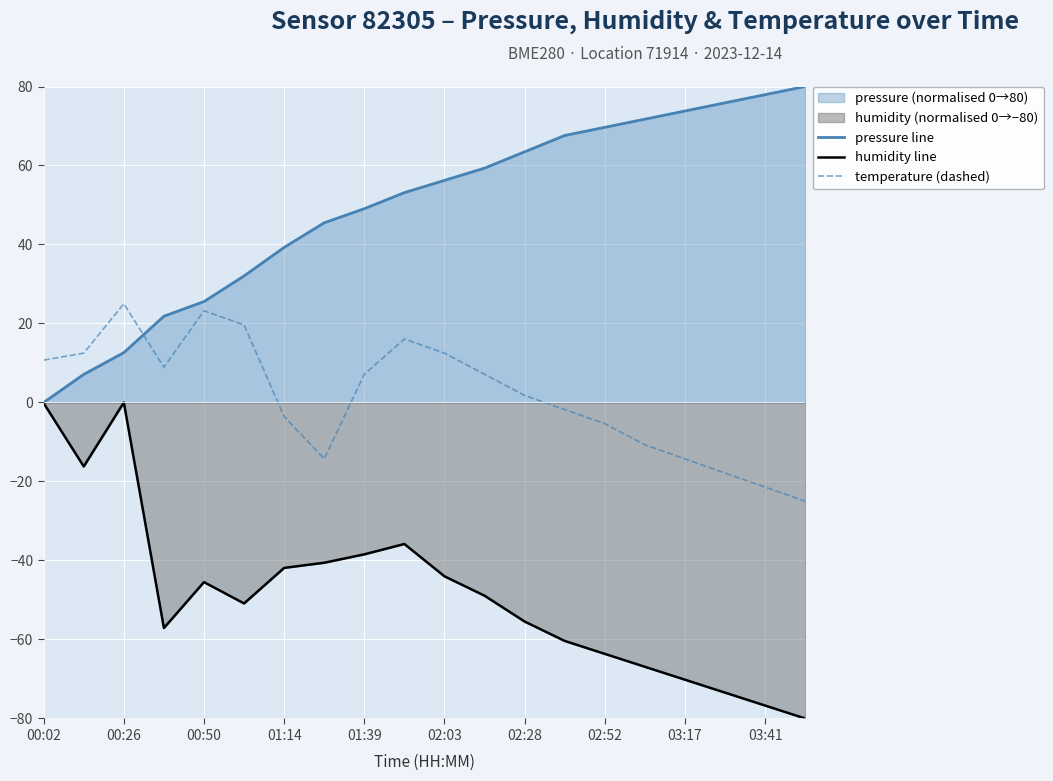

Reading left to right, transcribe all the data shown in this chart.

pressure line: 0.0	7.1	12.6	21.8	25.6	32.0	39.3	45.5	49.1	53.1	56.2	59.3	63.5	67.6	69.7	71.7	73.8	75.9	77.9	80.0
humidity line: -0.2	-16.2	0.0	-57.1	-45.5	-50.9	-41.9	-40.6	-38.4	-35.8	-44.0	-48.9	-55.5	-60.4	-63.6	-66.9	-70.2	-73.5	-76.7	-80.0
temperature (dashed): 10.7	12.5	25.0	8.9	23.2	19.6	-3.6	-14.3	7.1	16.1	12.5	7.1	1.8	-1.8	-5.4	-10.7	-14.3	-17.9	-21.4	-25.0